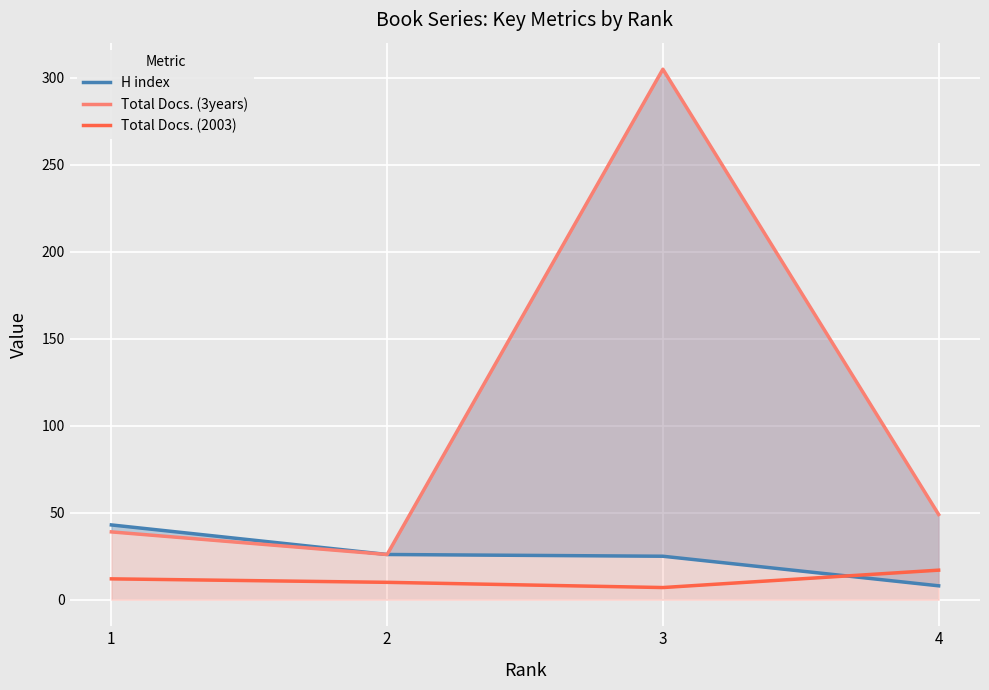

List the labels in order of H index value, largest first.

1, 2, 3, 4